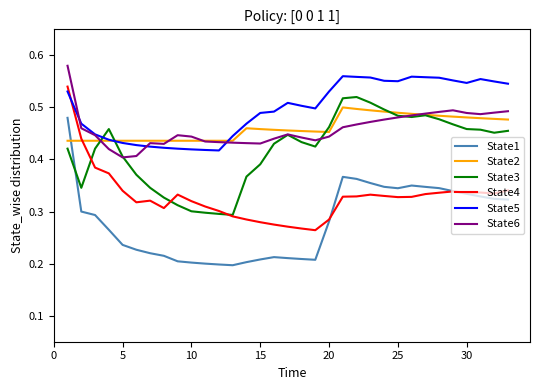

Which series has the largest total across all categories?

State5